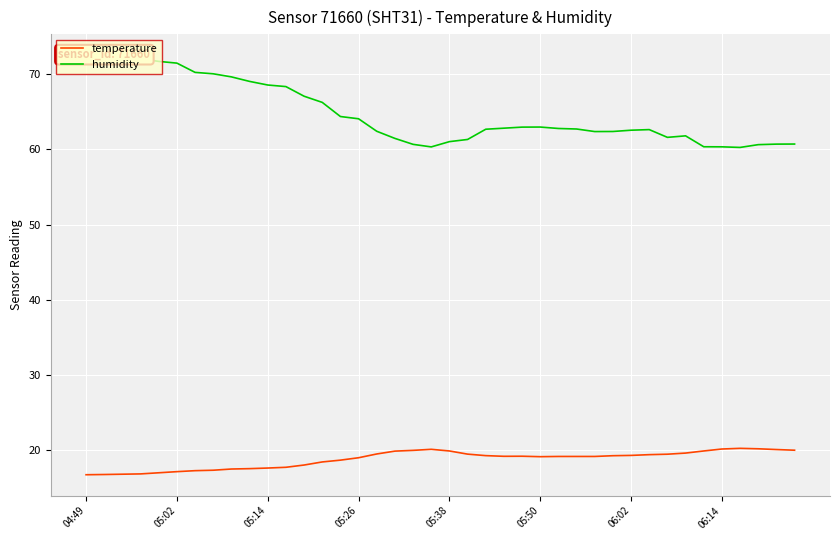

What position from the left is 11?

12